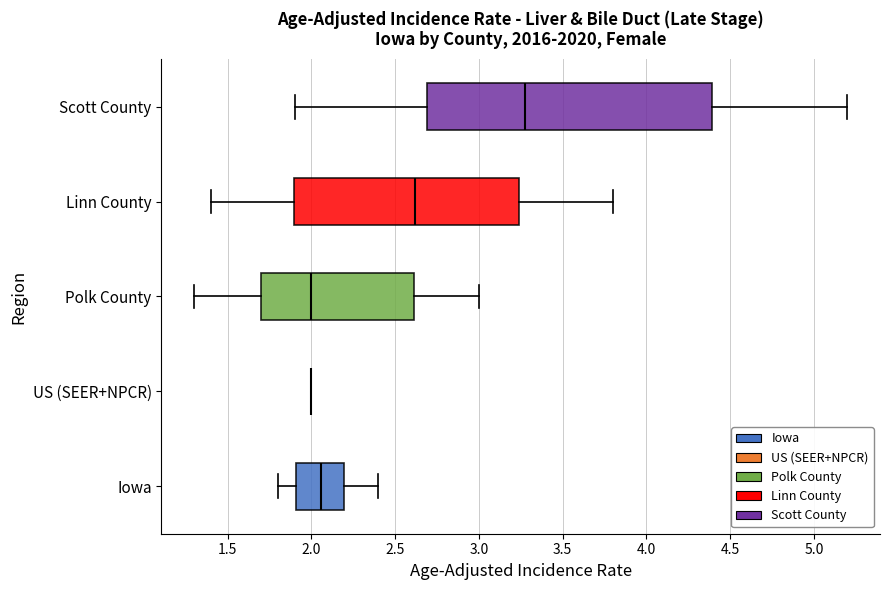

Reading bottom to top, read every box against the x-axis: the position of its median line, the range the box covers, and the ends of its whiskers. The values are not printed on the chart, so give them approximately, as read against the axis.

Iowa: median 2.05, box 1.90 to 2.20, whiskers 1.80 to 2.40
US (SEER+NPCR): box collapsed to a line at 2.00, whiskers 2.00 to 2.00
Polk County: median 2.00, box 1.70 to 2.60, whiskers 1.30 to 3.00
Linn County: median 2.60, box 1.90 to 3.25, whiskers 1.40 to 3.80
Scott County: median 3.30, box 2.70 to 4.40, whiskers 1.90 to 5.20